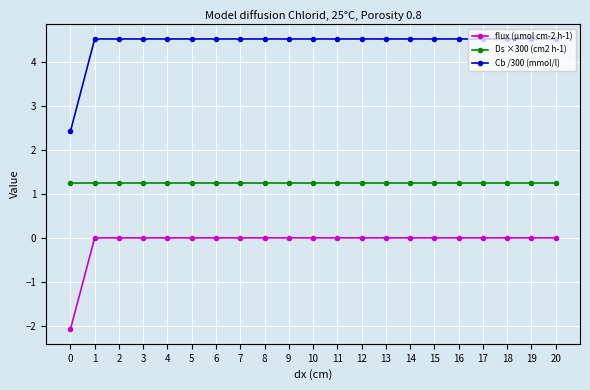

Reading left to right, list all the values displayed in this chart.

flux (µmol cm-2 h-1): -2.1	0.0	0.0	0.0	0.0	0.0	0.0	0.0	0.0	0.0	0.0	0.0	0.0	0.0	0.0	0.0	0.0	0.0	0.0	0.0	0.0
Ds ×300 (cm2 h-1): 1.2	1.2	1.2	1.2	1.2	1.2	1.2	1.2	1.2	1.2	1.2	1.2	1.2	1.2	1.2	1.2	1.2	1.2	1.2	1.2	1.2
Cb /300 (mmol/l): 2.4	4.5	4.5	4.5	4.5	4.5	4.5	4.5	4.5	4.5	4.5	4.5	4.5	4.5	4.5	4.5	4.5	4.5	4.5	4.5	4.5